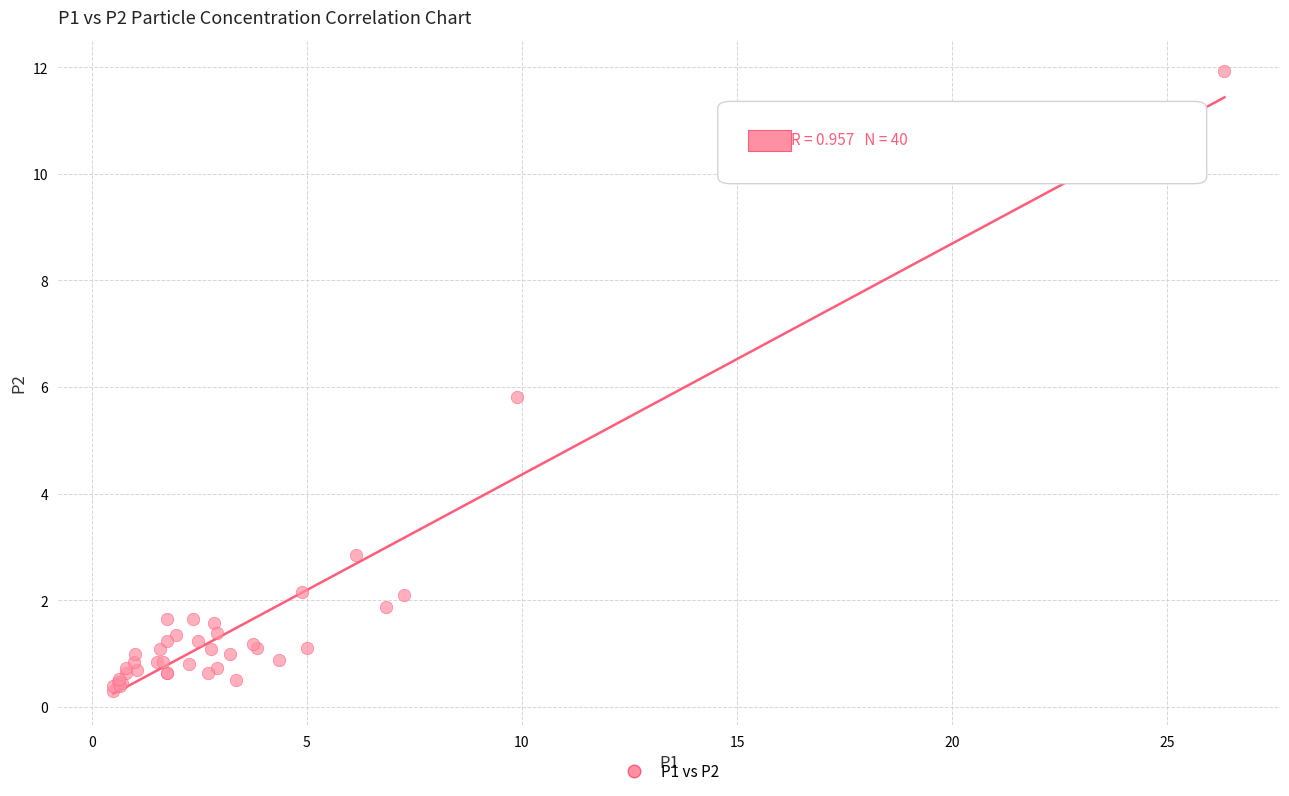

What Y value in the scatter plot is closest to 6?

5.8